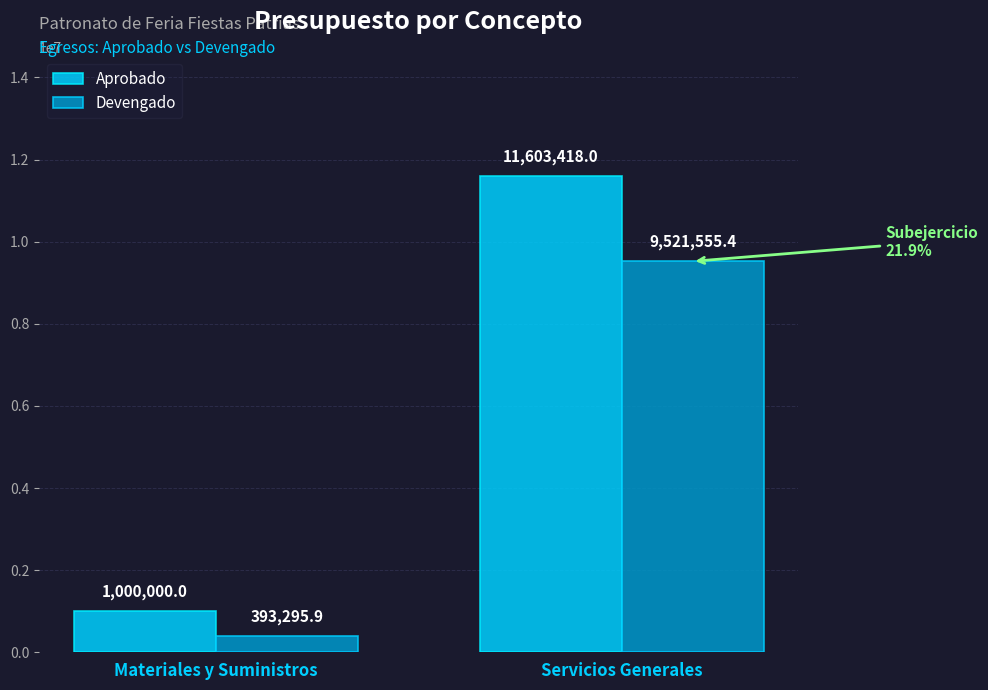

How many values in the Aprobado series are below 11603418?

1